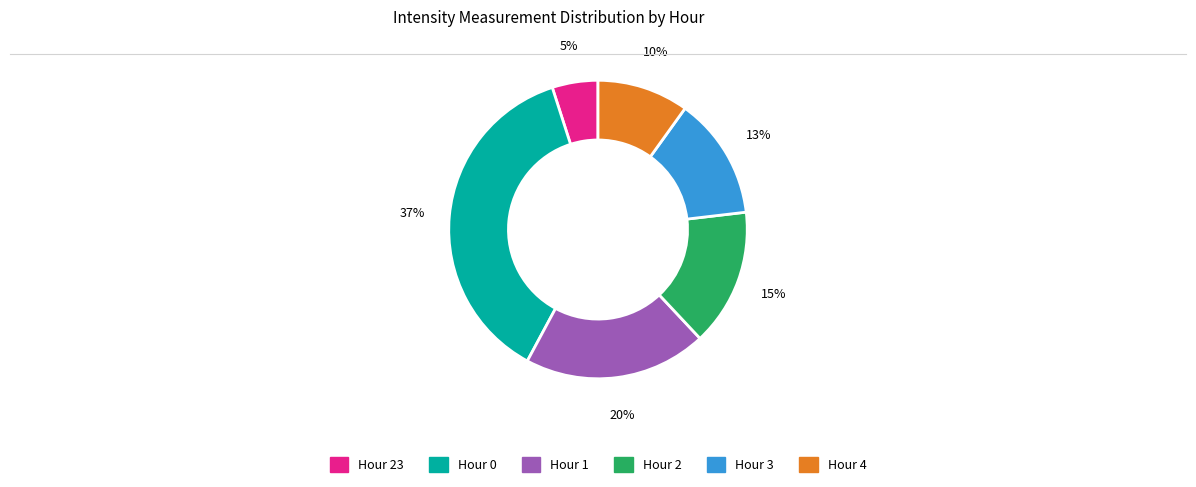

To the nearest percent, what is the difference between the largest and smallest slice percentages?

32%